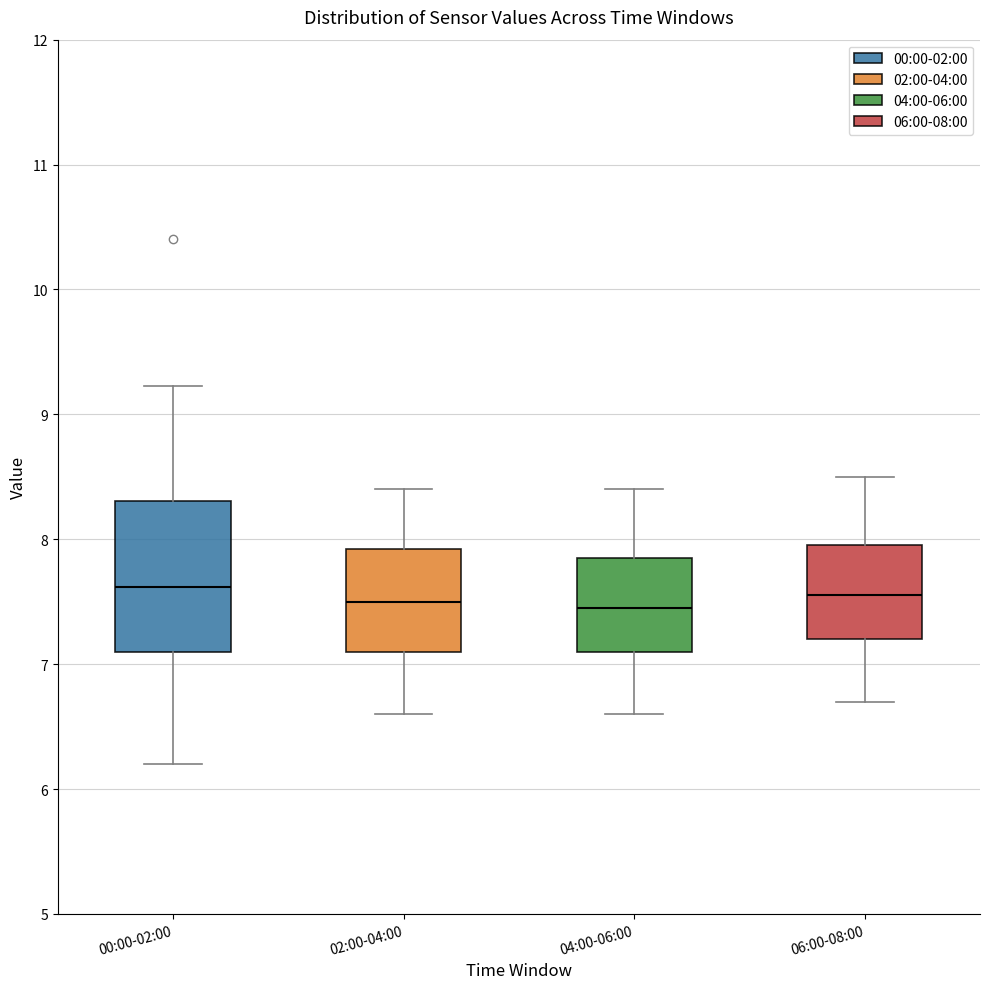

Where does the lower whisker of the box for 02:00-04:00 end on the y-axis? The values are not printed on the chart, so give them approximately, as read against the axis.

6.6